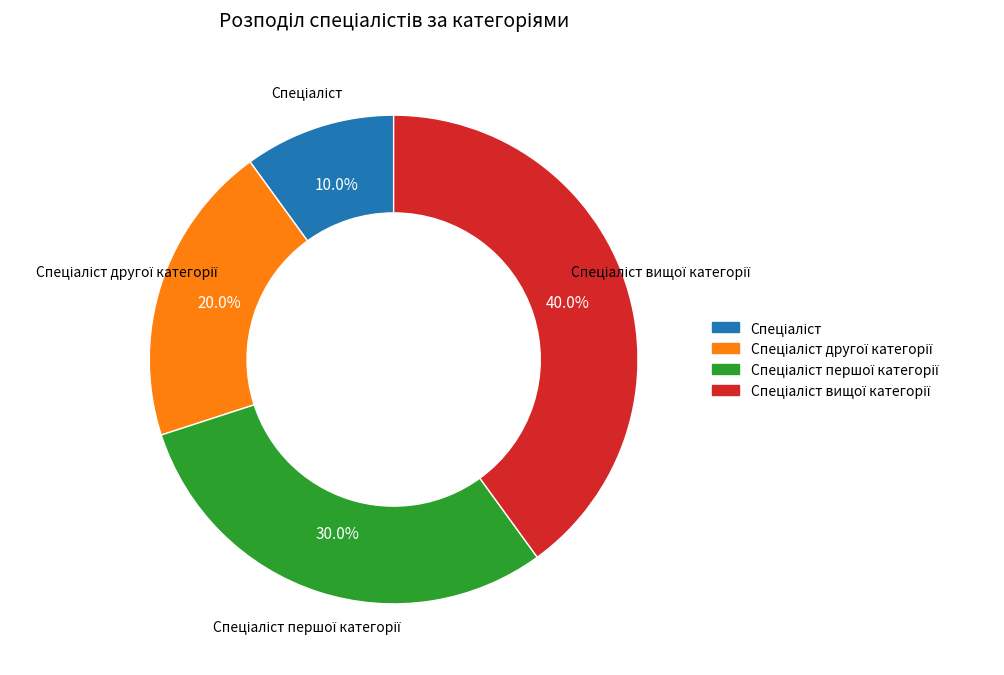

Is there any slice that represents more than half of the pie?

No